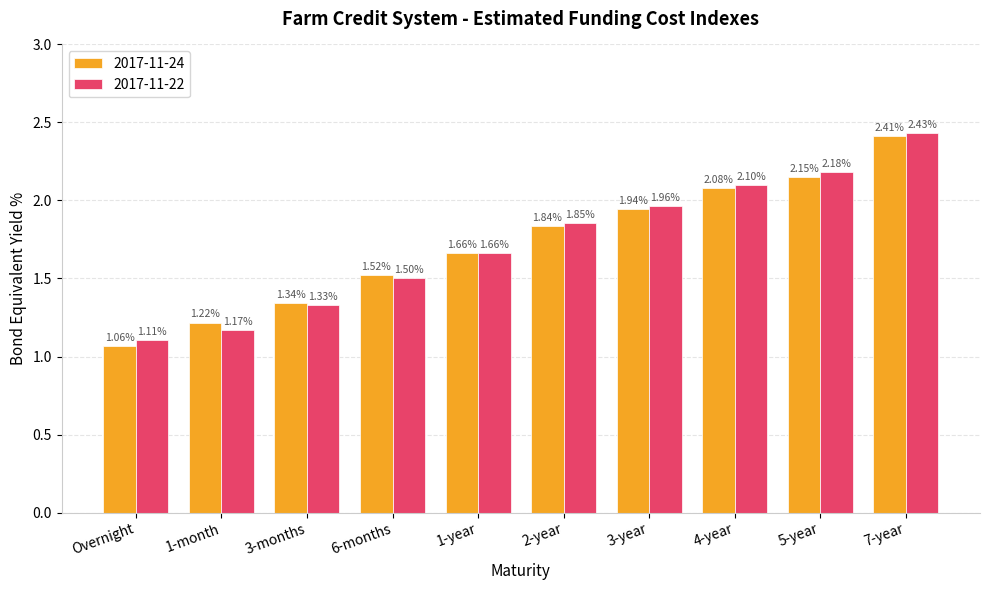

Which series has the largest range (max minus min)?

2017-11-24